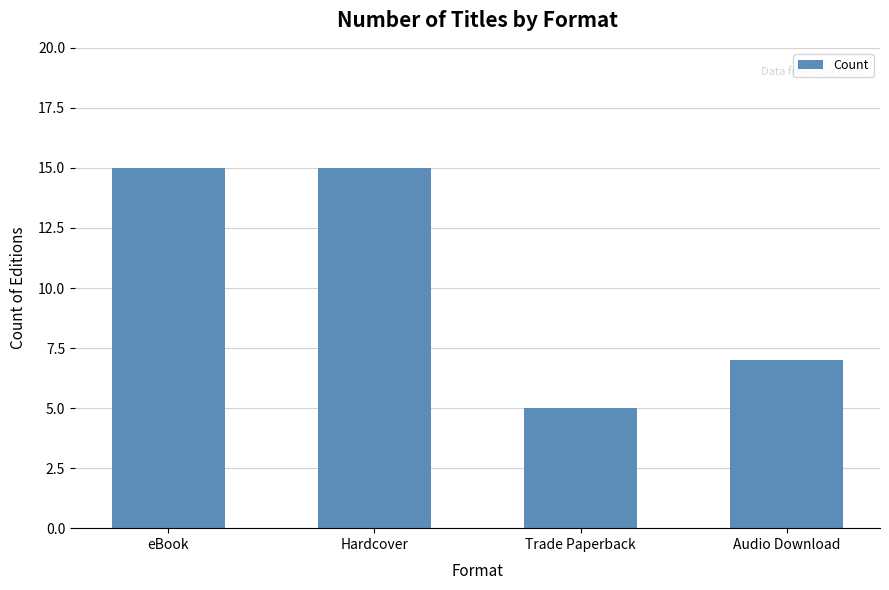

Where is the data nearest to the value 10?

Audio Download